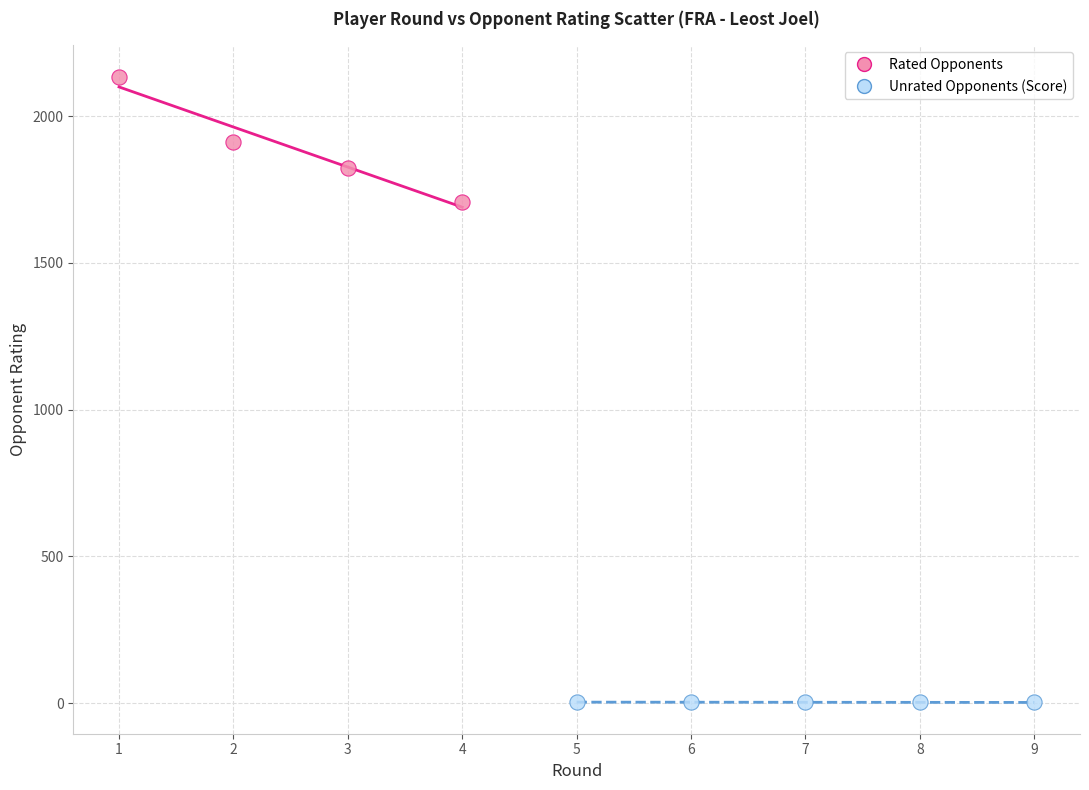

What are all the series names shown in the legend?

Rated Opponents, Unrated Opponents (Score)